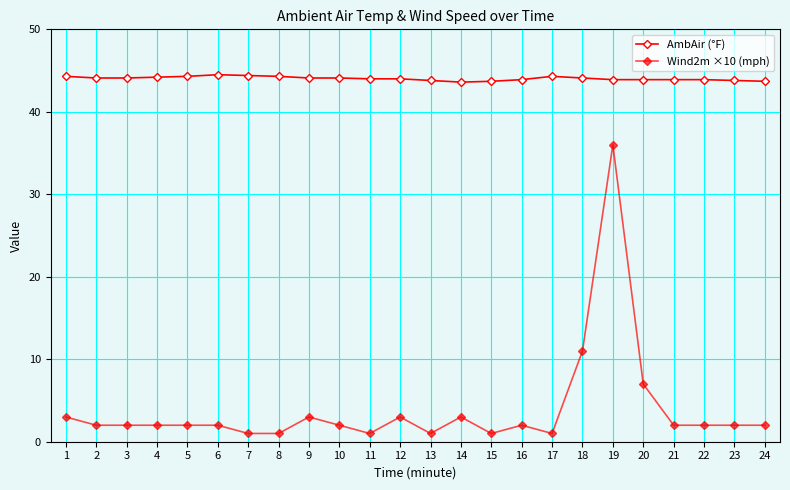

Is it true that Wind2m ×10 (mph) equals 2.0 at 23?

True